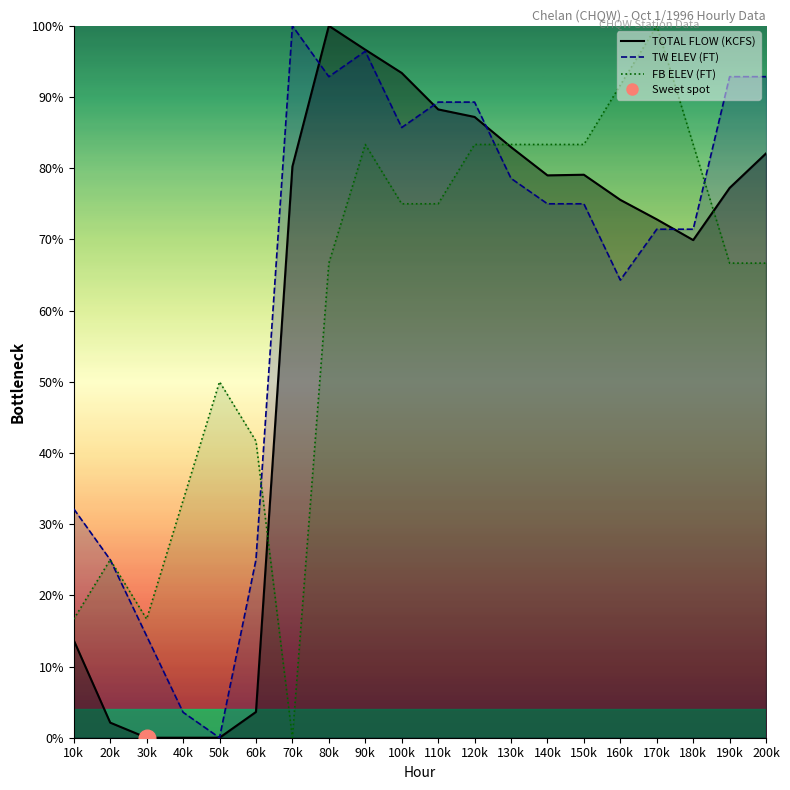

True or false: FB ELEV (FT) and TOTAL FLOW (KCFS) cross at least once.

True